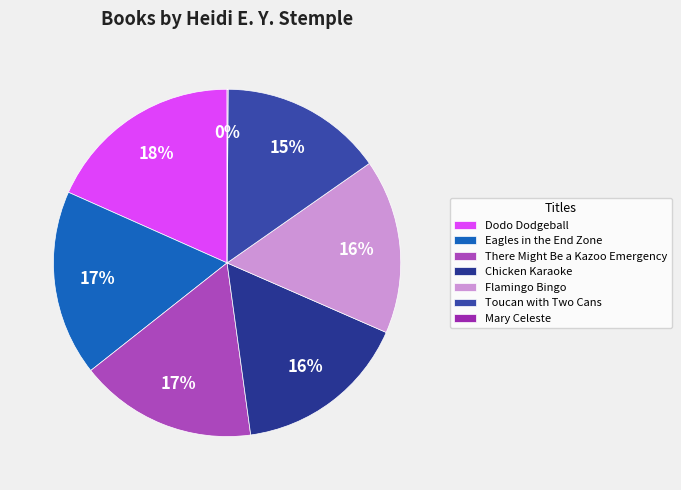

To the nearest percent, what percentage of the pie is Chicken Karaoke?

16%